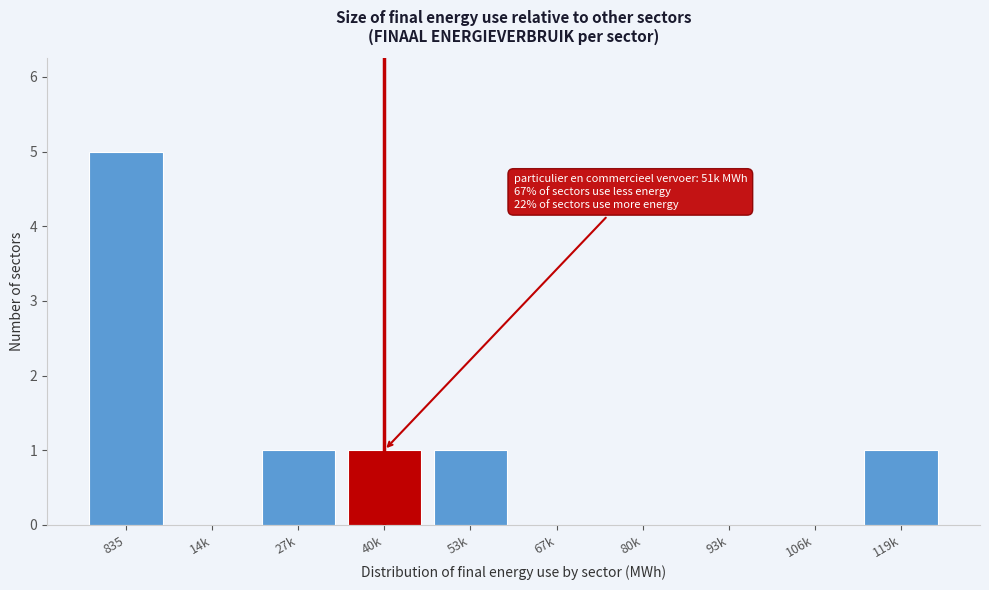

Reading left to right, extract all data points from this chart.

835=5	14k=0	27k=1	40k=1	53k=1	67k=0	80k=0	93k=0	106k=0	119k=1